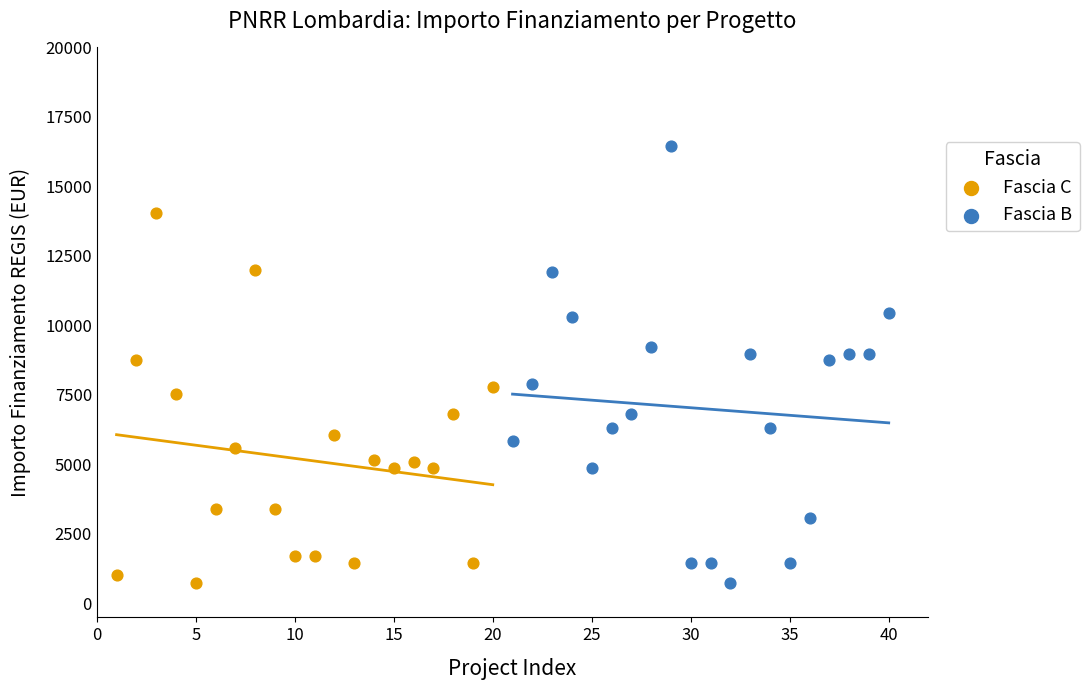

Which series reaches the maximum Y coordinate?

Fascia B